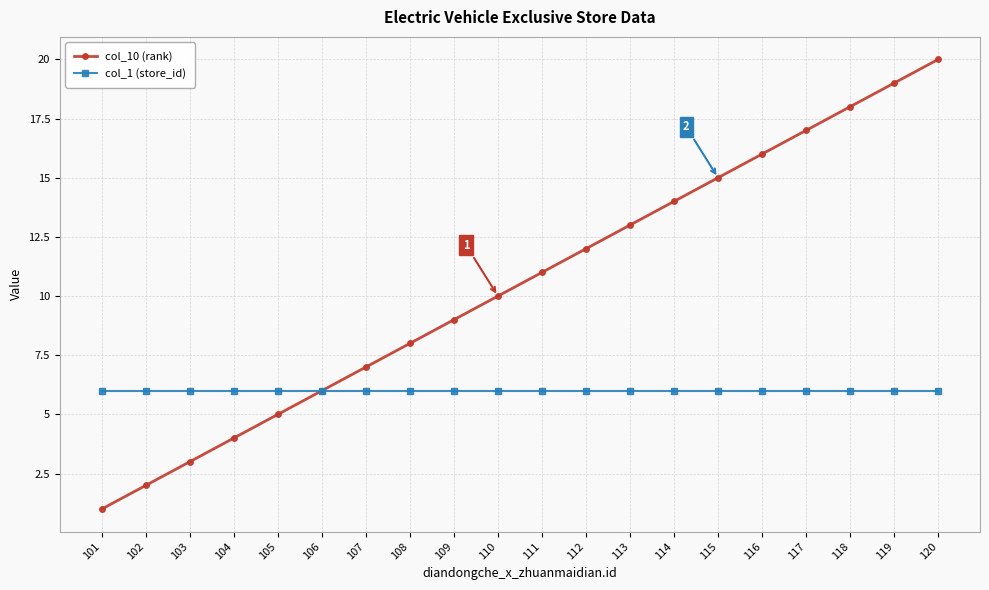

How many series are shown in this chart?

2